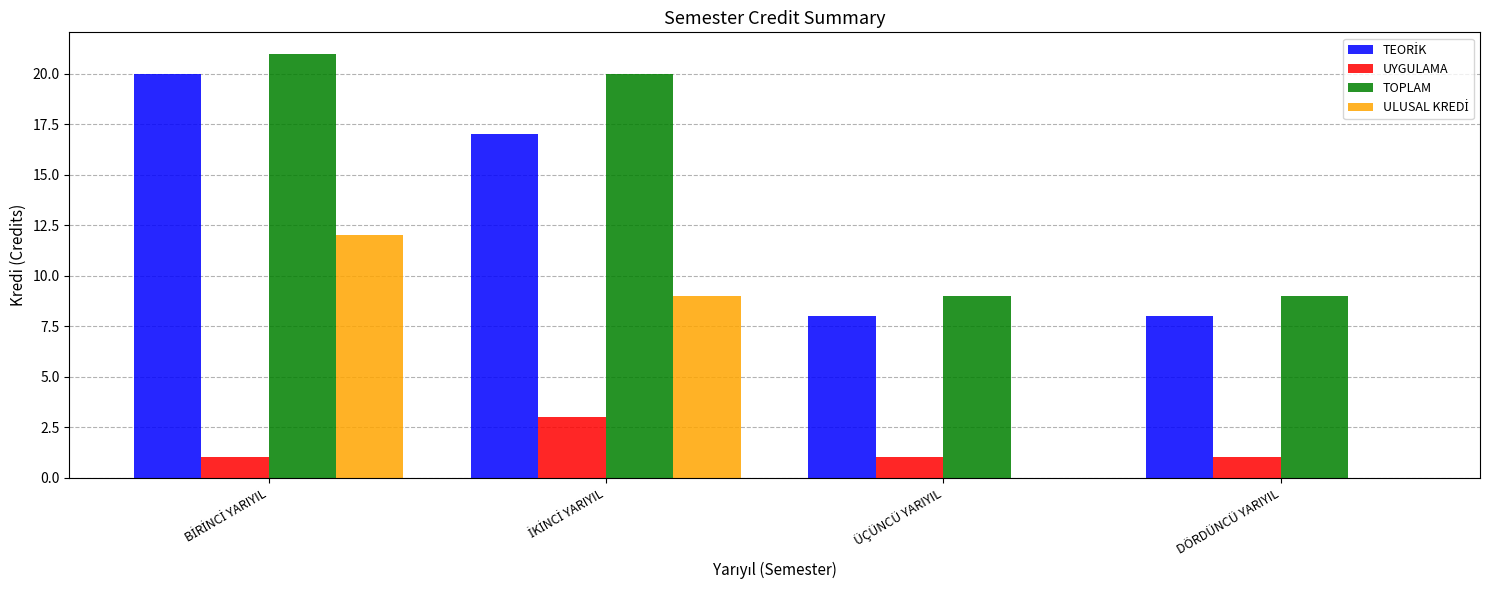

Which series has the largest total across all categories?

TOPLAM